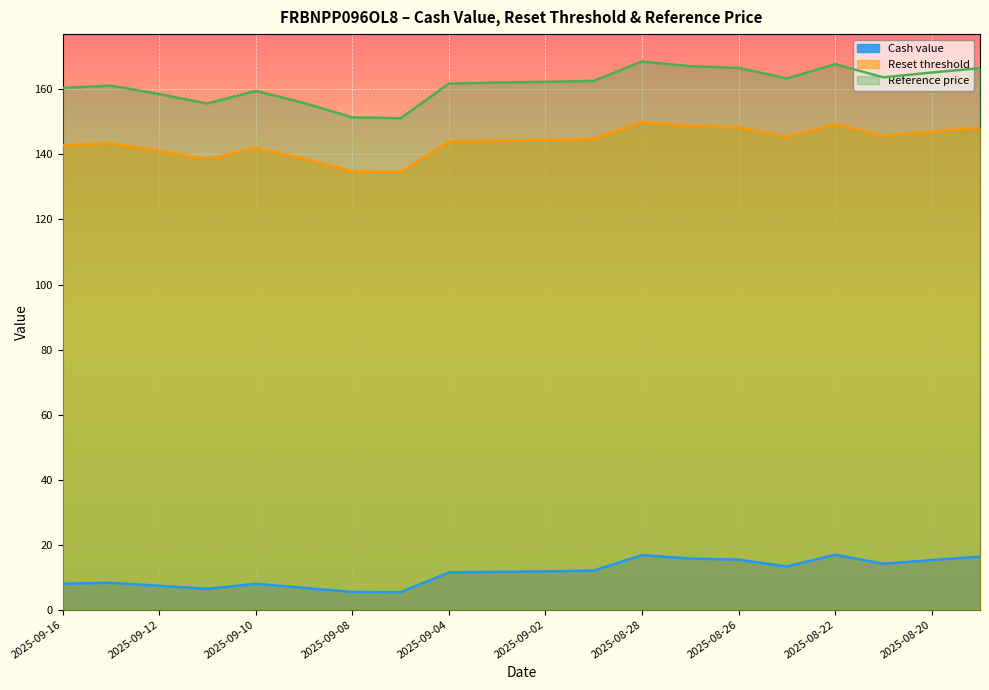

True or false: Reference price has more than 1 points higher than both neighbors.

True